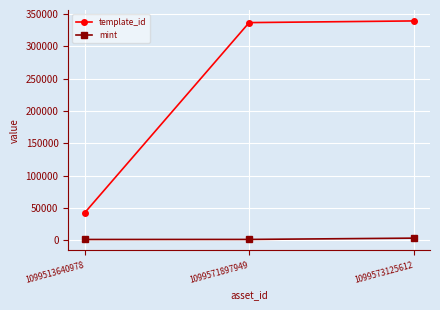

Which series has the largest range (max minus min)?

template_id